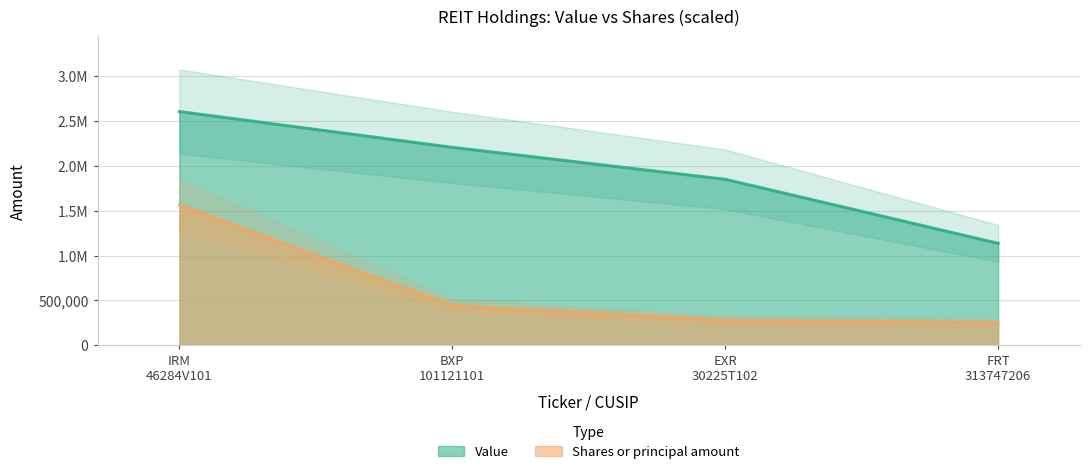

What is the greatest value displayed?

2605000.0